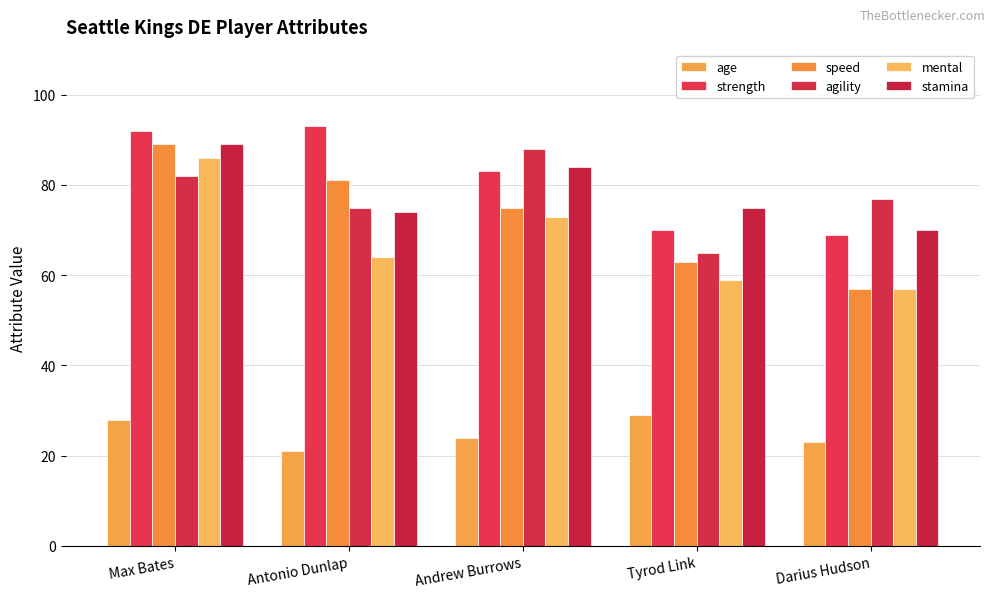

What is the label of the 1st bar from the right?

Darius Hudson